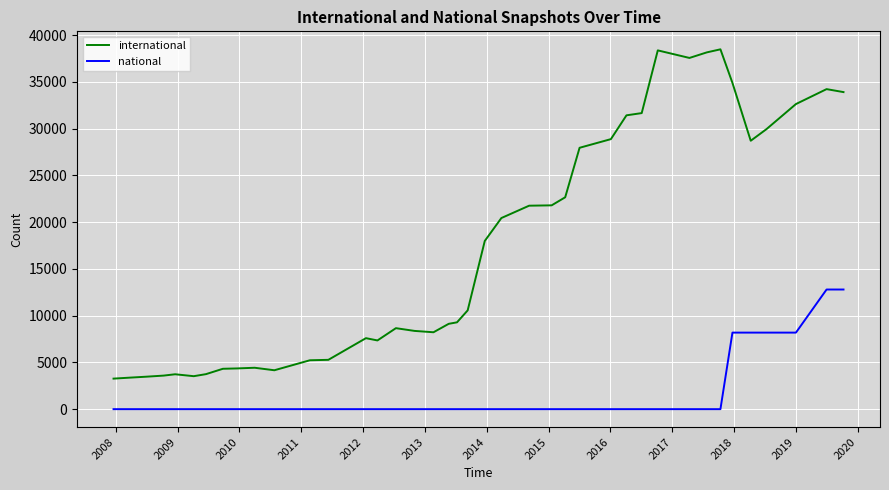

Which series has the largest total across all categories?

international